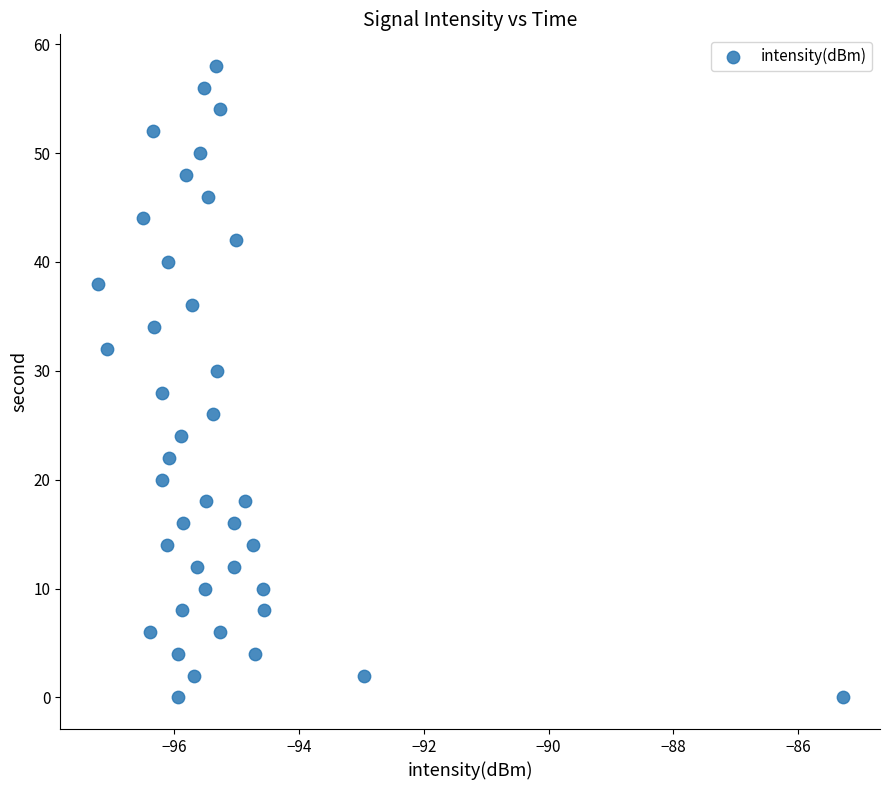

What is the range of Y values (max minus min)?

58